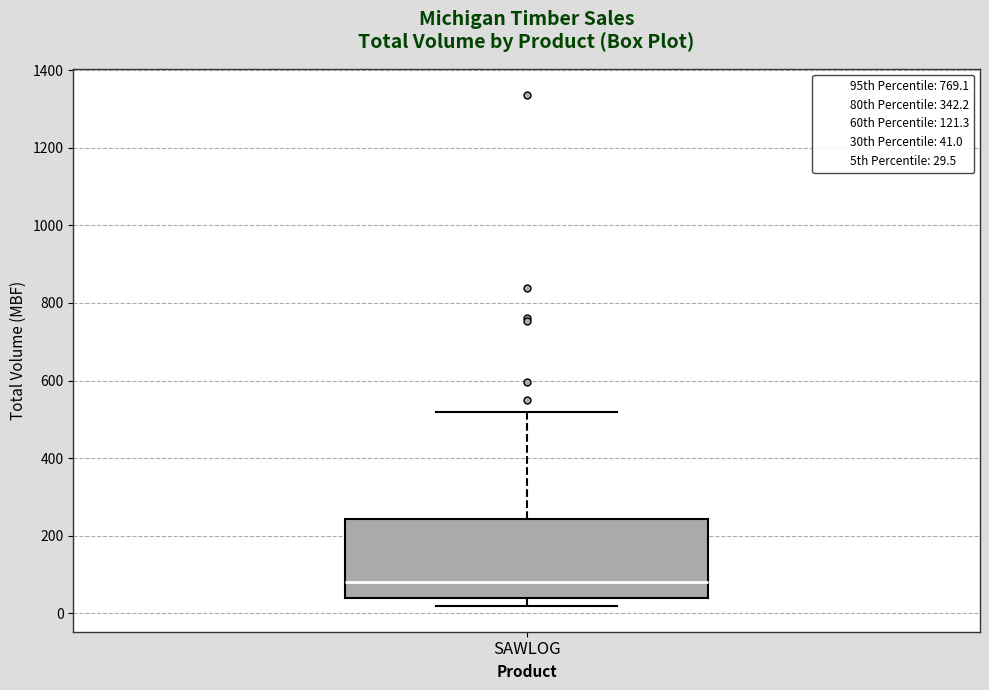

Read this box plot against the y-axis: the position of the median line, the range covered by the box, and the ends of both whiskers. The values are not printed on the chart, so give them approximately, as read against the axis.

median 80, box 40 to 240, whiskers 20 to 520